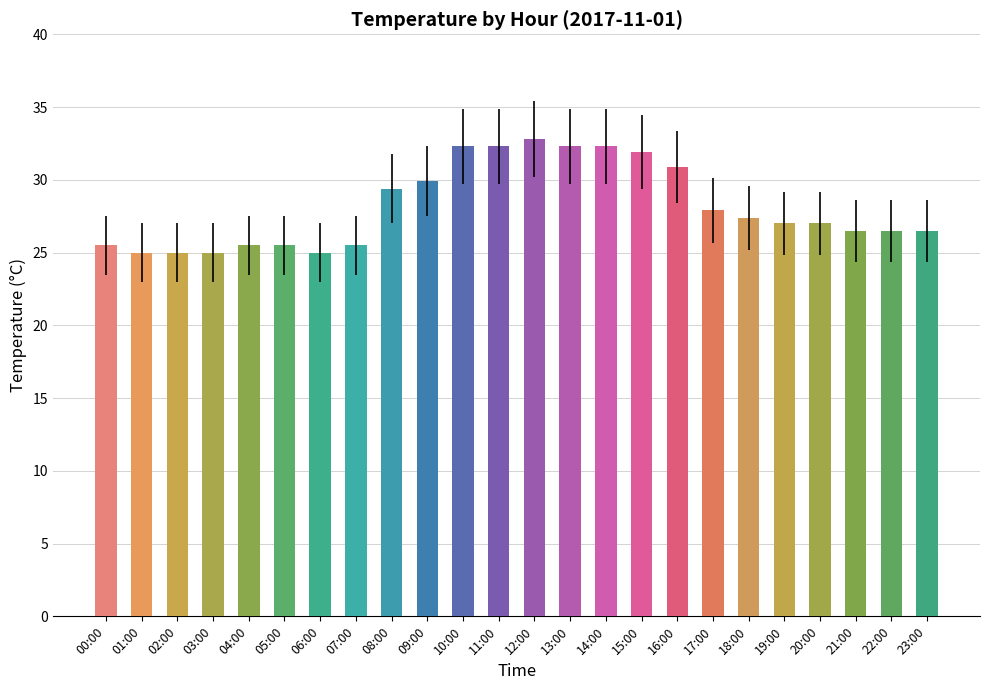

What is the label of the 6th bar from the left?

05:00